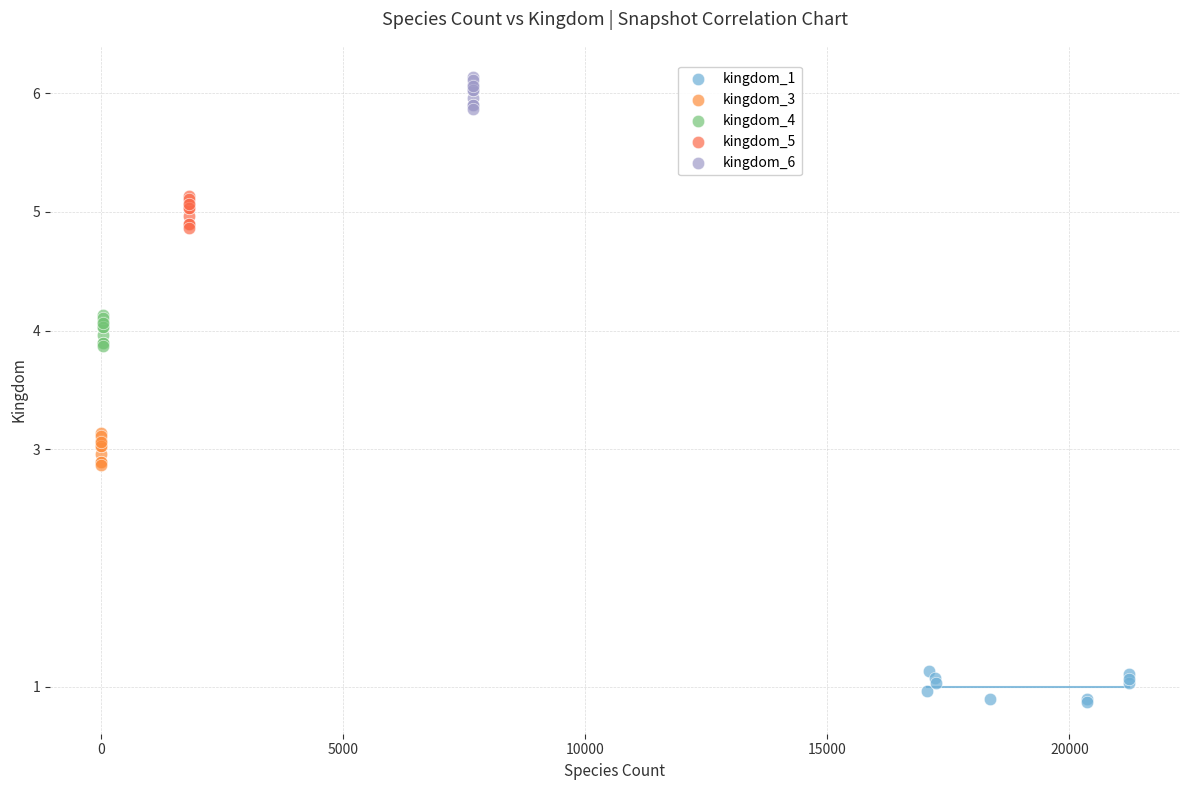

Which series reaches the maximum Y coordinate?

kingdom_6